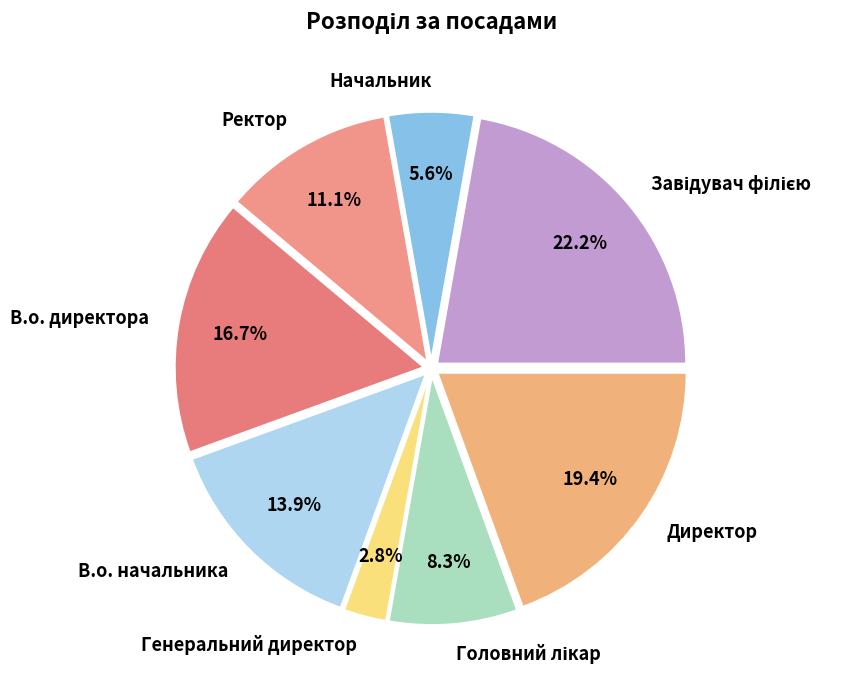

What percentage is NOT represented by Ректор?

88.9%